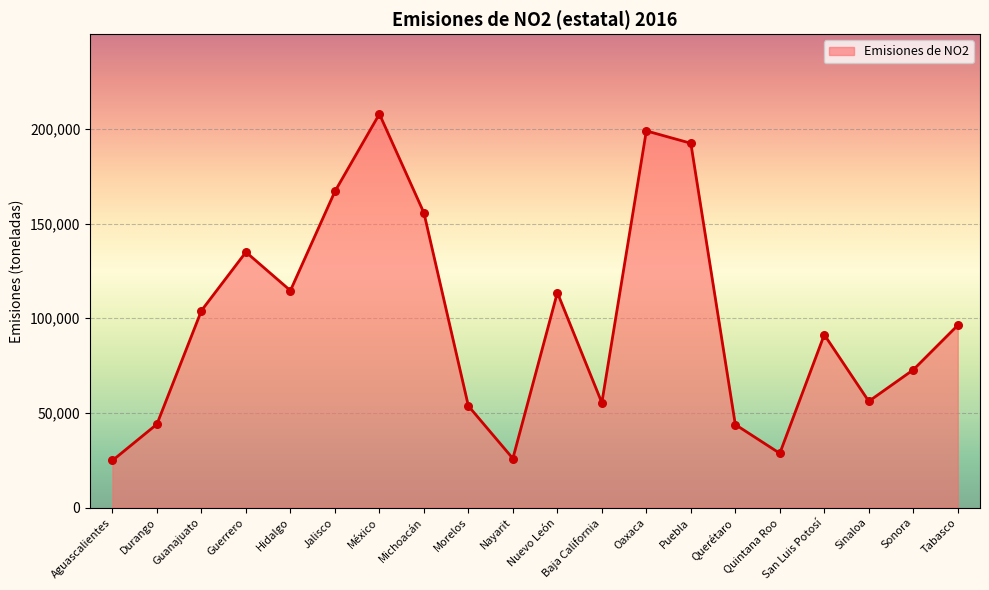

Approximately how many times larger is the value at Hidalgo compared to San Luis Potosí?

1.3